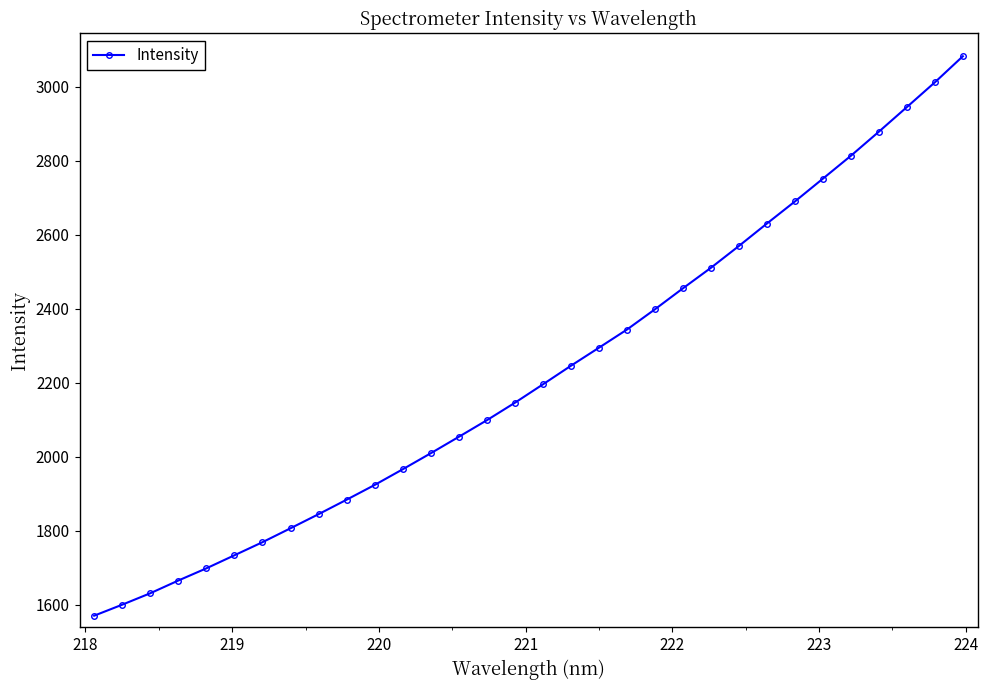

True or false: the data has more than 1 interior local peaks.

False